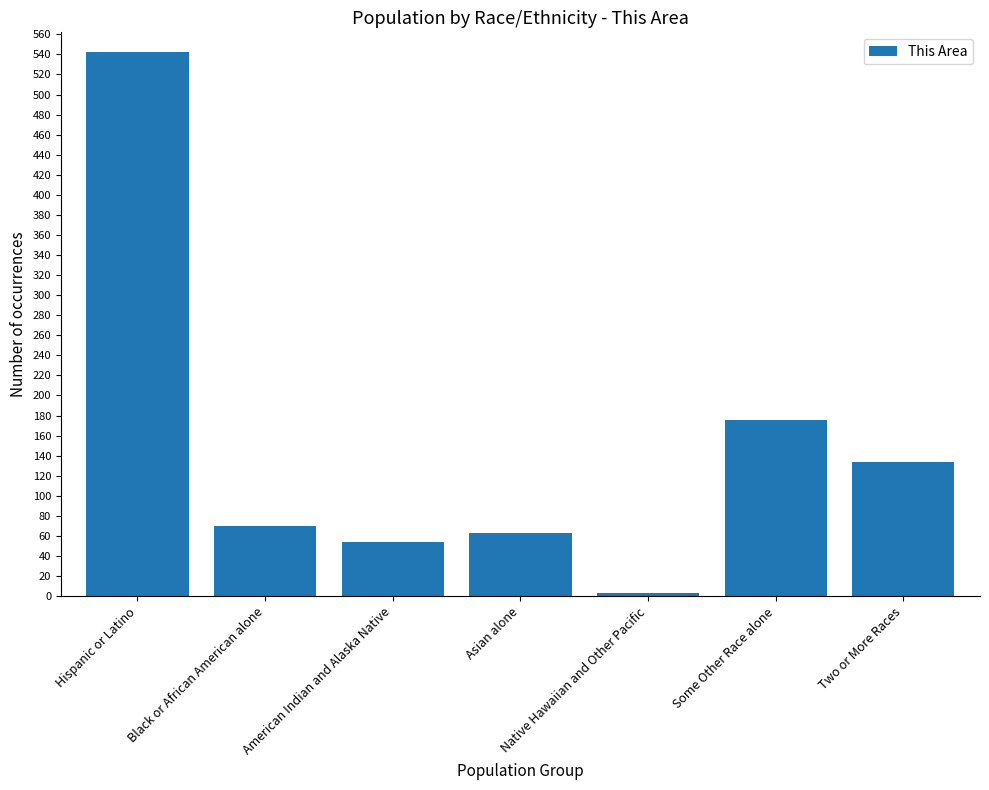

Reading left to right, transcribe all the data shown in this chart.

542	70	54	63	3	176	134